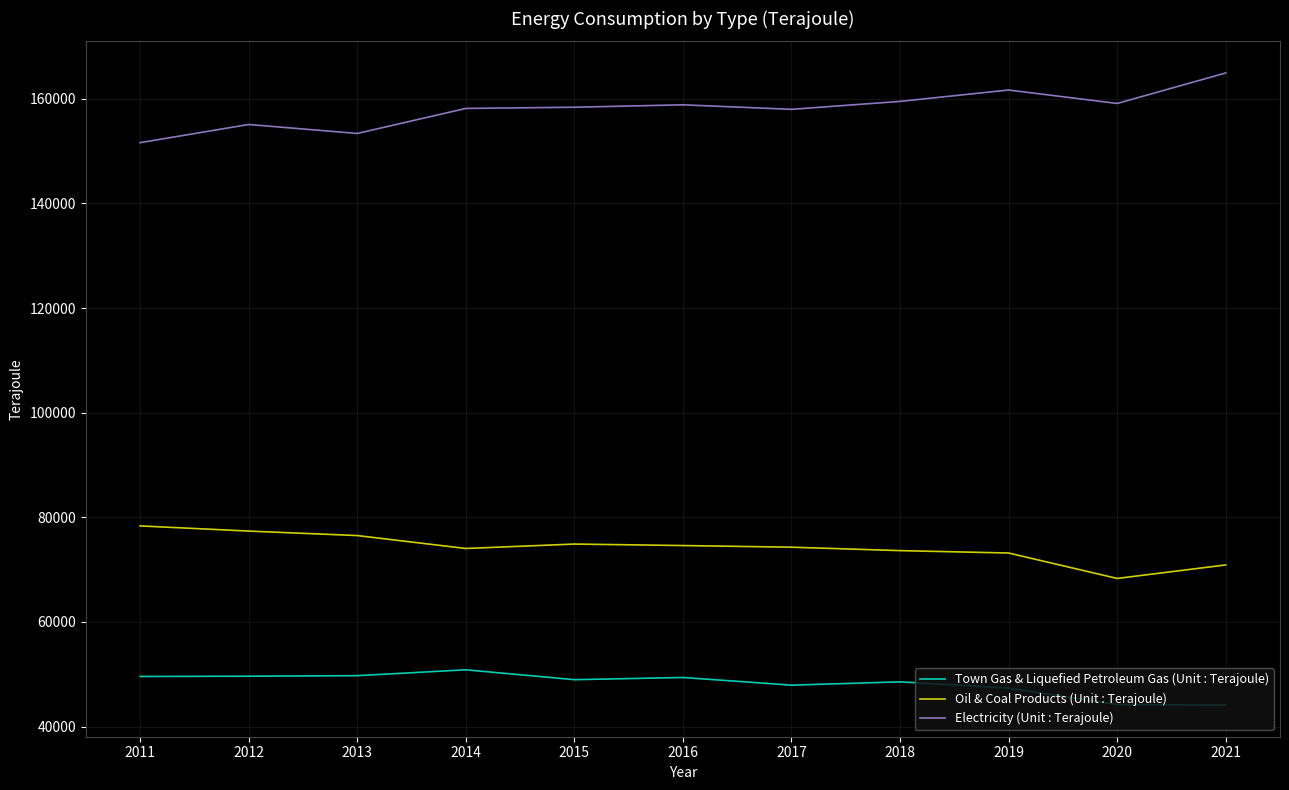

What is the total value across all series at 2018?

281659